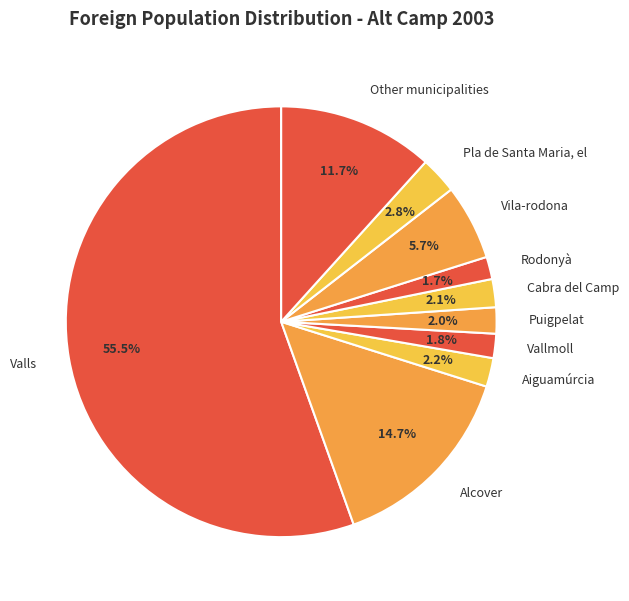

How many segments does this pie chart have?

10